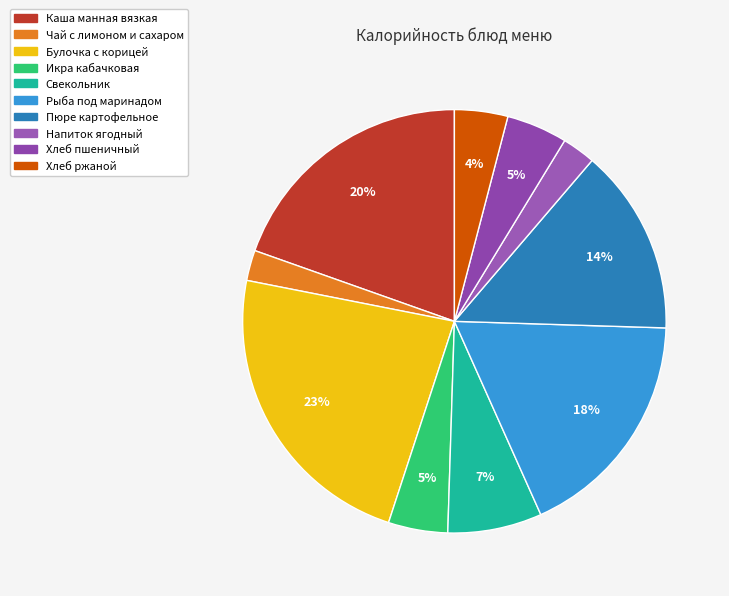

What is the change in value from Каша манная вязкая to Хлеб пшеничный?

-191.6